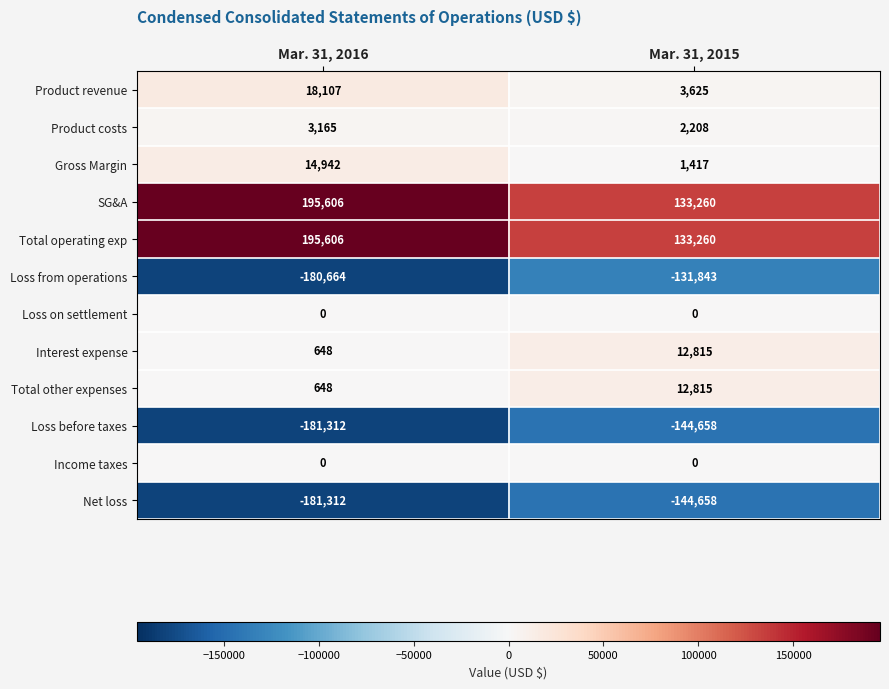

Is the value of Income taxes at Mar. 31, 2016 greater than the value of SG&A at Mar. 31, 2016?

No